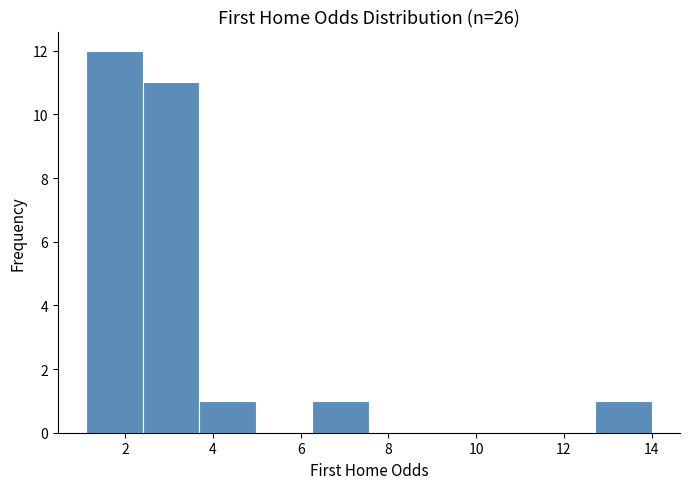

Over which range of the x-axis is the bar tallest?

1.2 to 2.4